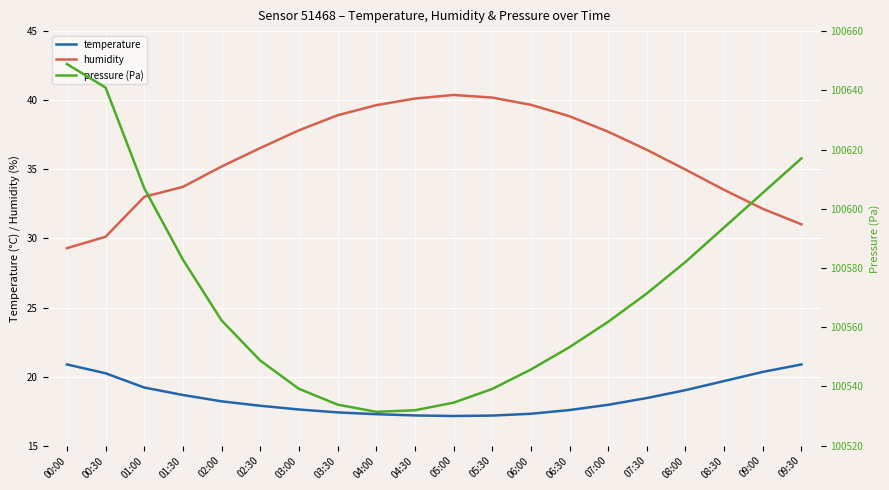

The pressure (Pa) series shows 153331.6 at 01:30. True or false?

False